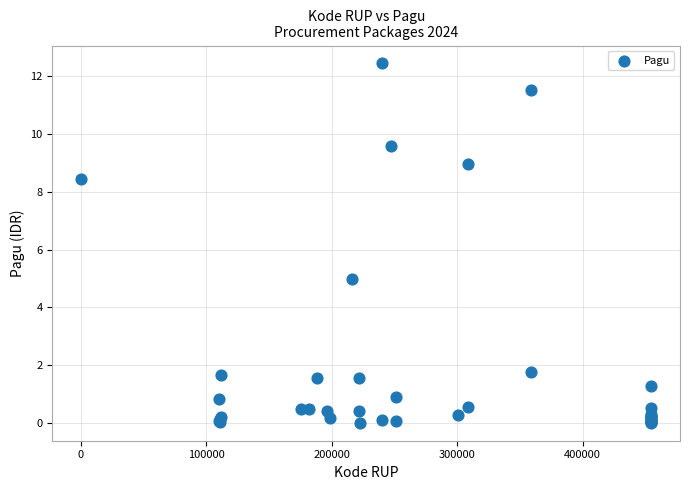

What Y value in the scatter plot is closest to 6?

5.0